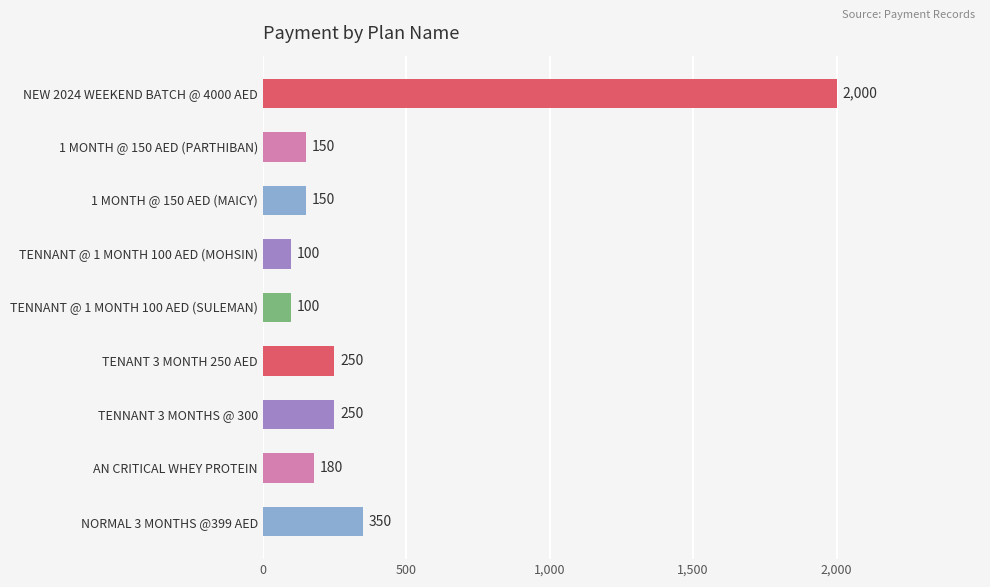

How many distinct data groups are displayed?

1